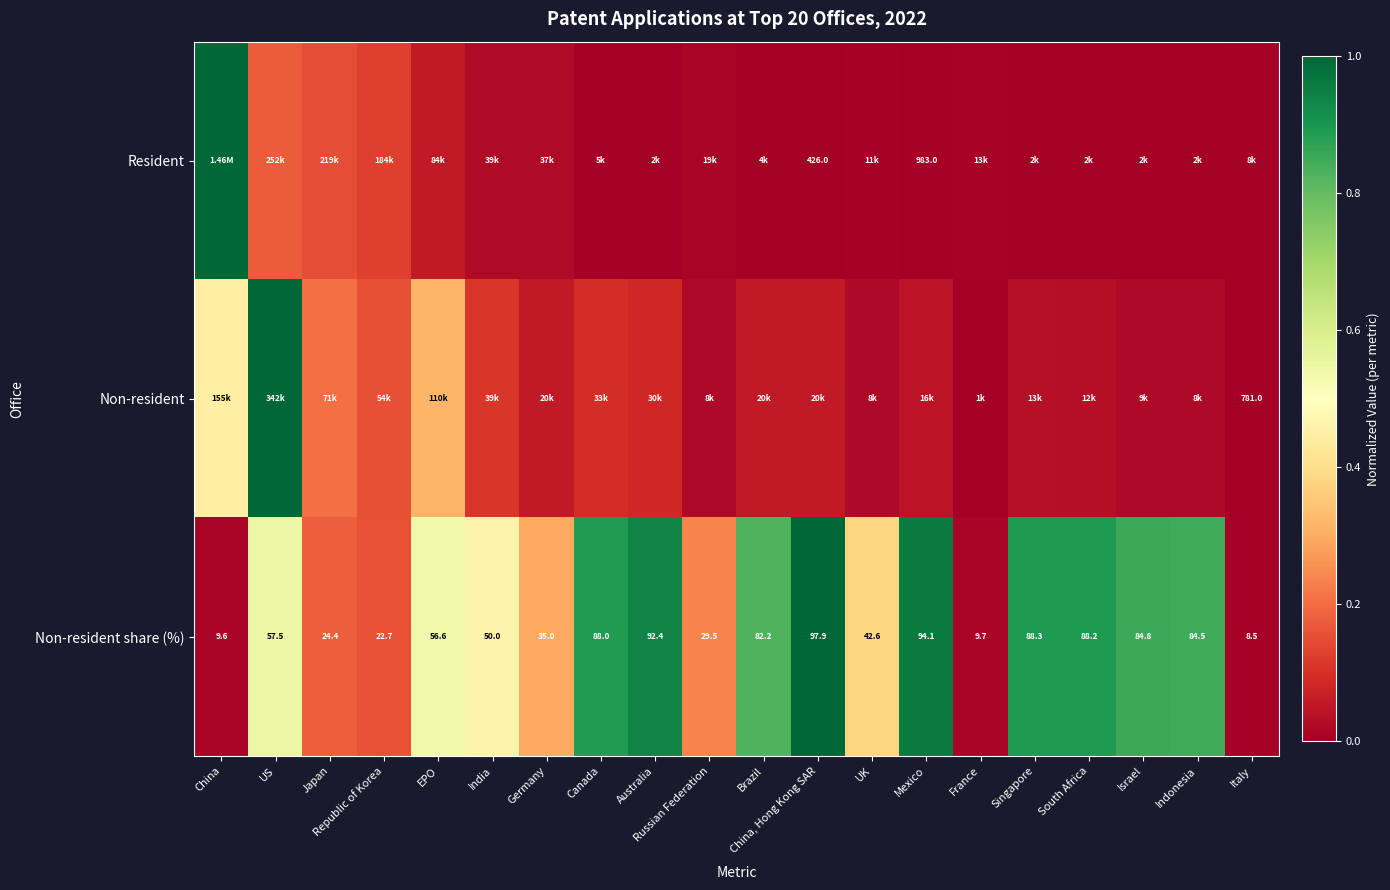

Is the value of Resident at China, Hong Kong SAR greater than the value of Non-resident share (%) at Italy?

Yes